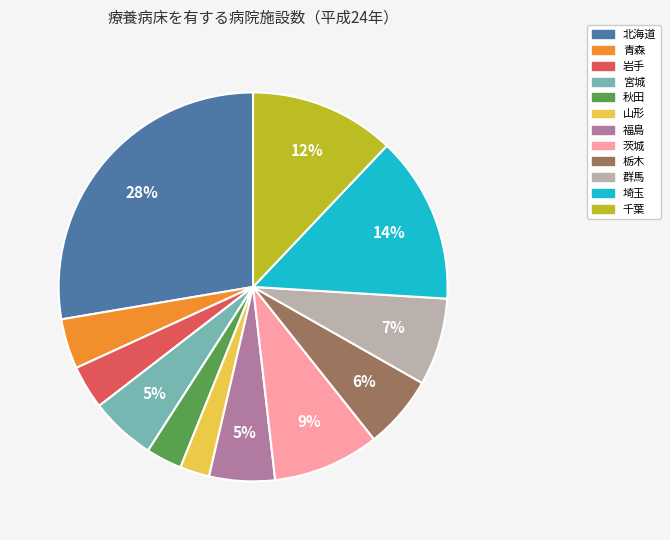

Is there any slice that represents more than half of the pie?

No